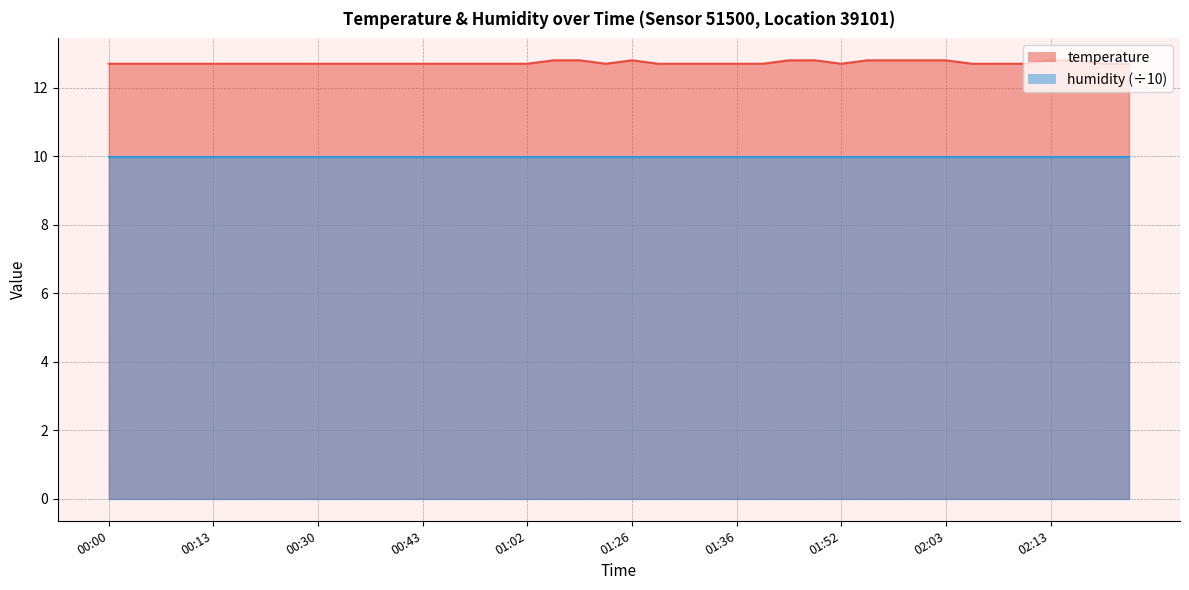

True or false: the data shows 6.3 at 02:10.

False